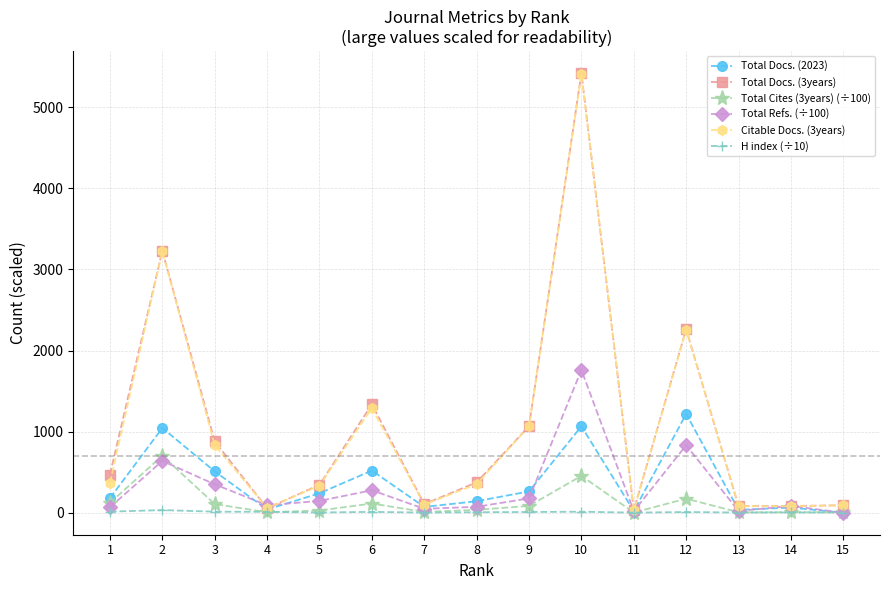

What is the maximum value shown in the chart?

5420.0